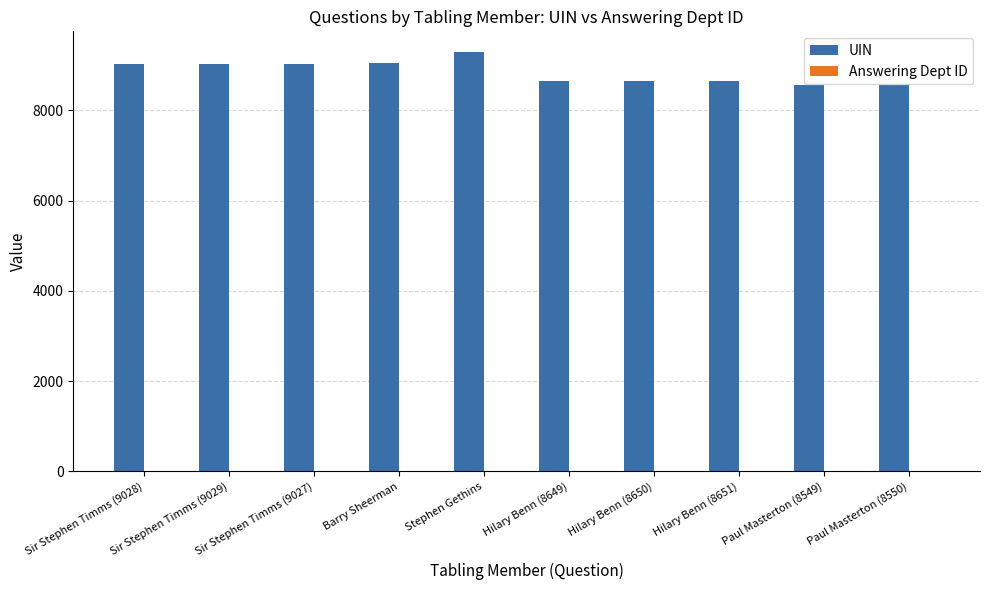

What is the maximum value shown in the chart?

9282